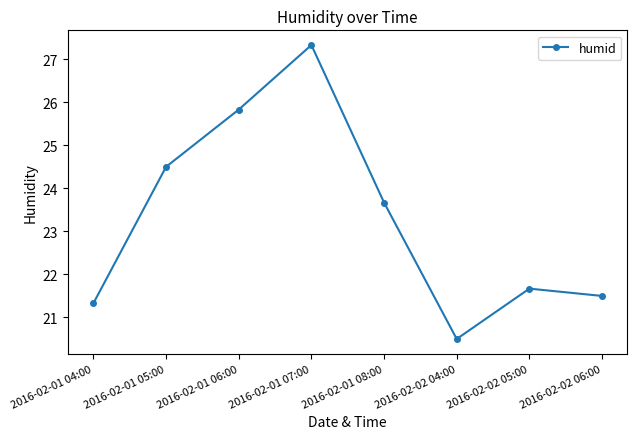

Which category has the highest value across all series?

2016-02-01 07:00